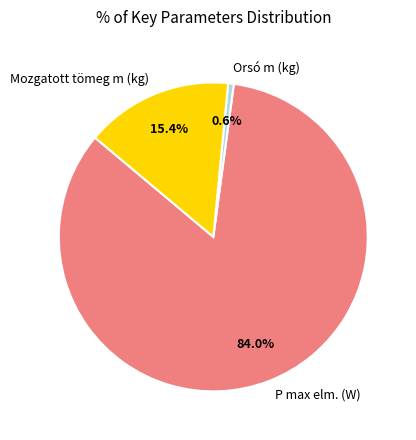

Which slice is the largest?

P max elm. (W)